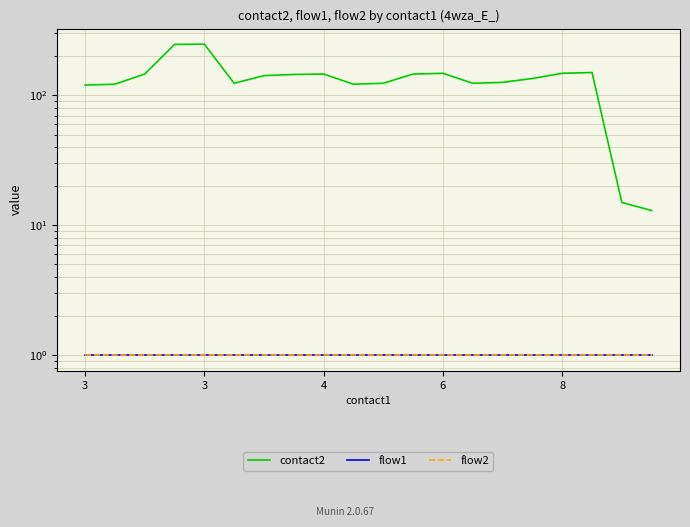

What is the value of the contact2 point at the 6th from the left?

124